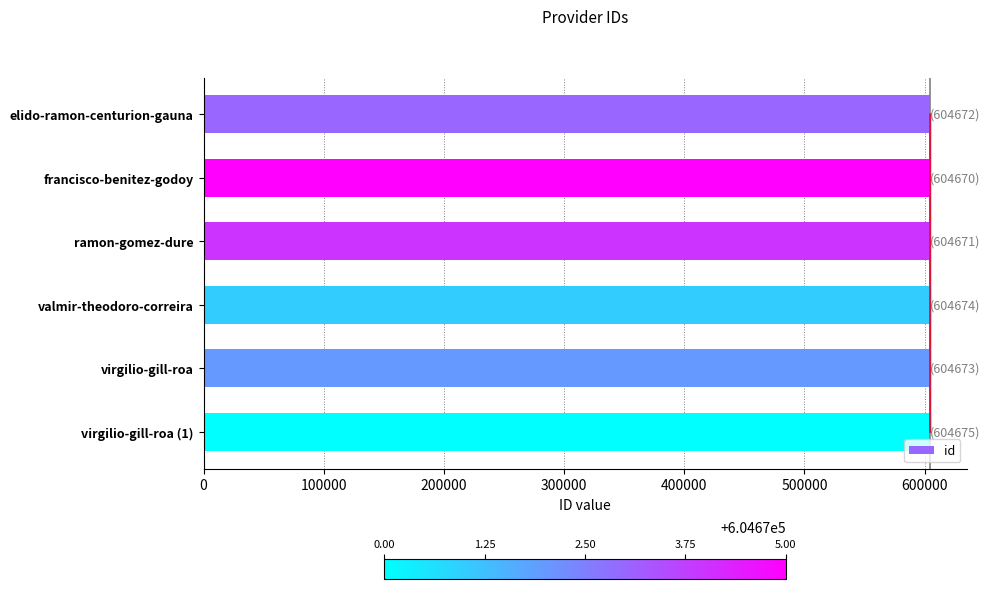

Does the chart contain stacked bars?

No